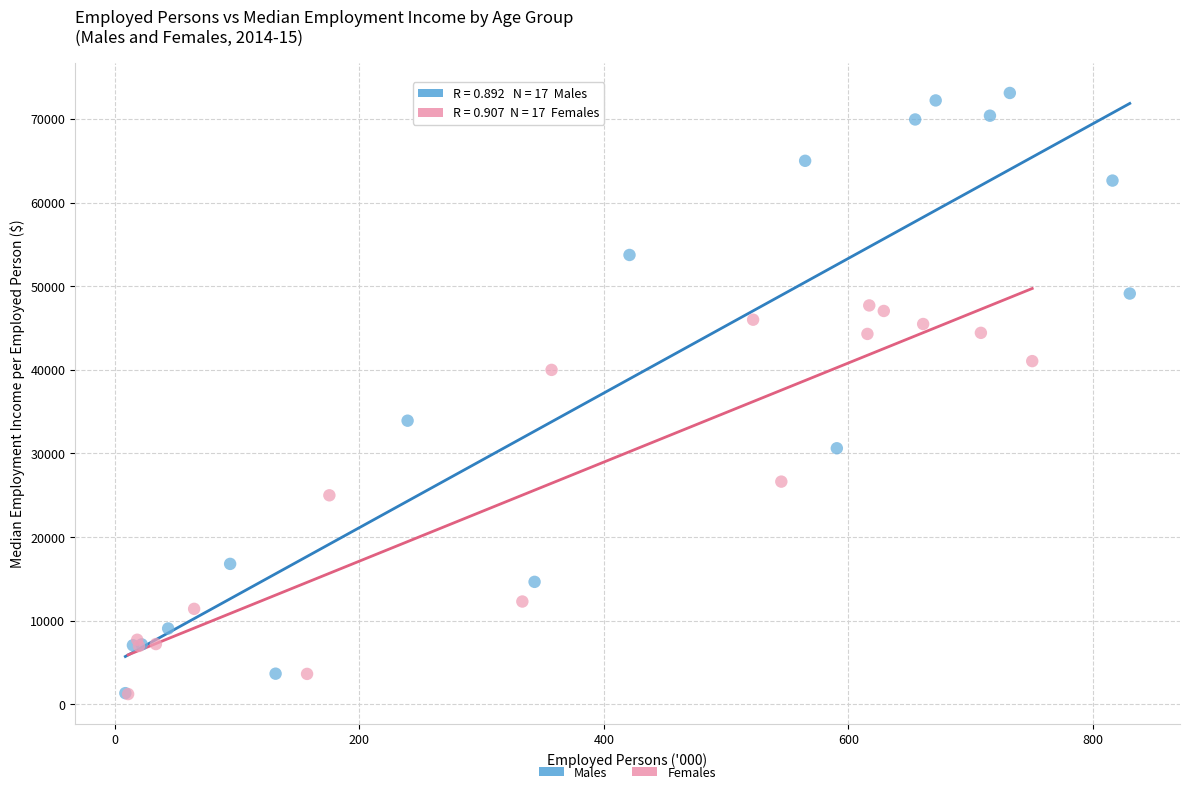

Which series has the largest Y range (max minus min)?

Males